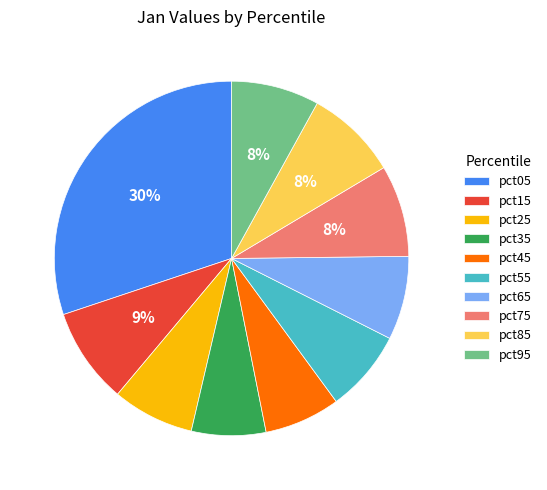

Is it true that pct35 is 19% of the pie?

False